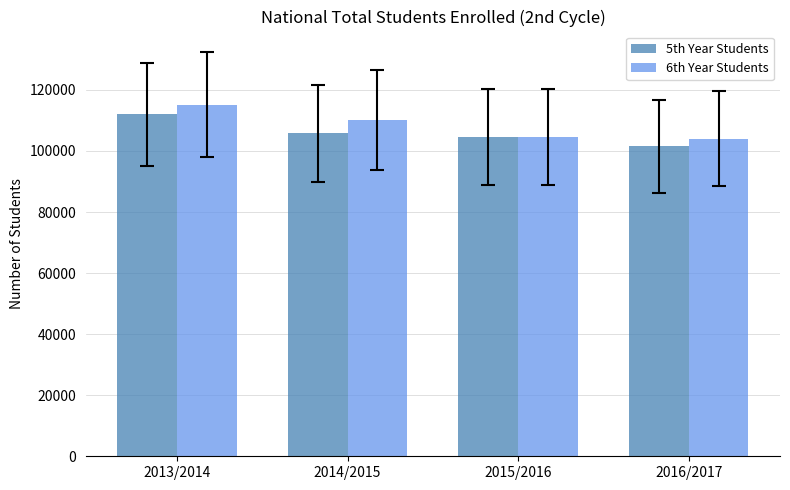

The 6th Year Students series shows 104475 at 2015/2016. True or false?

True